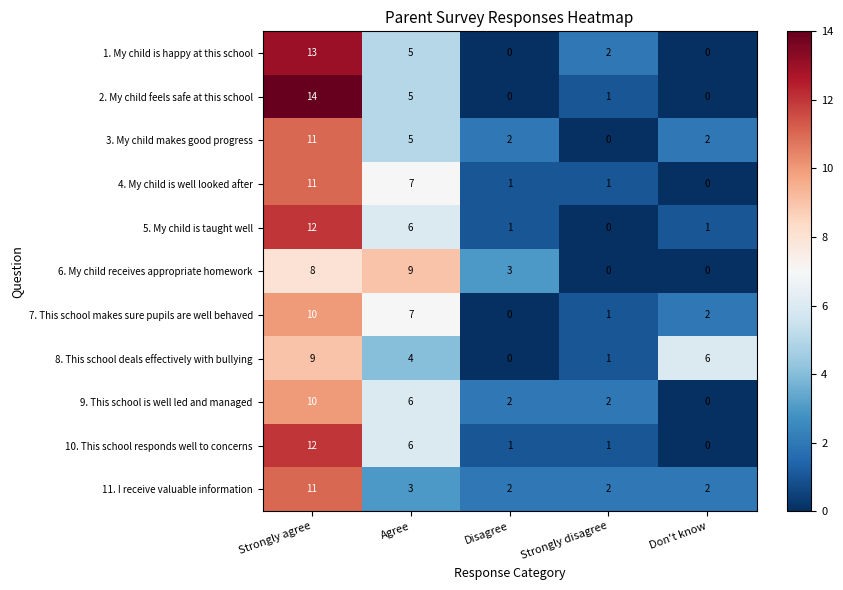

Which series has the largest range (max minus min)?

2. My child feels safe at this school